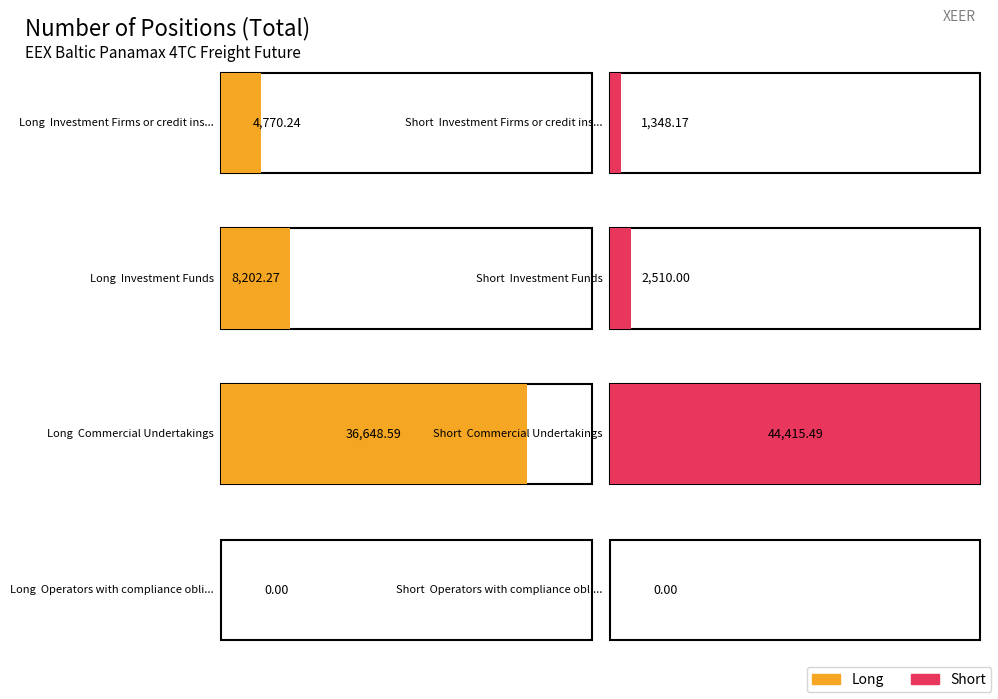

How many positive values does the Long series have?

3